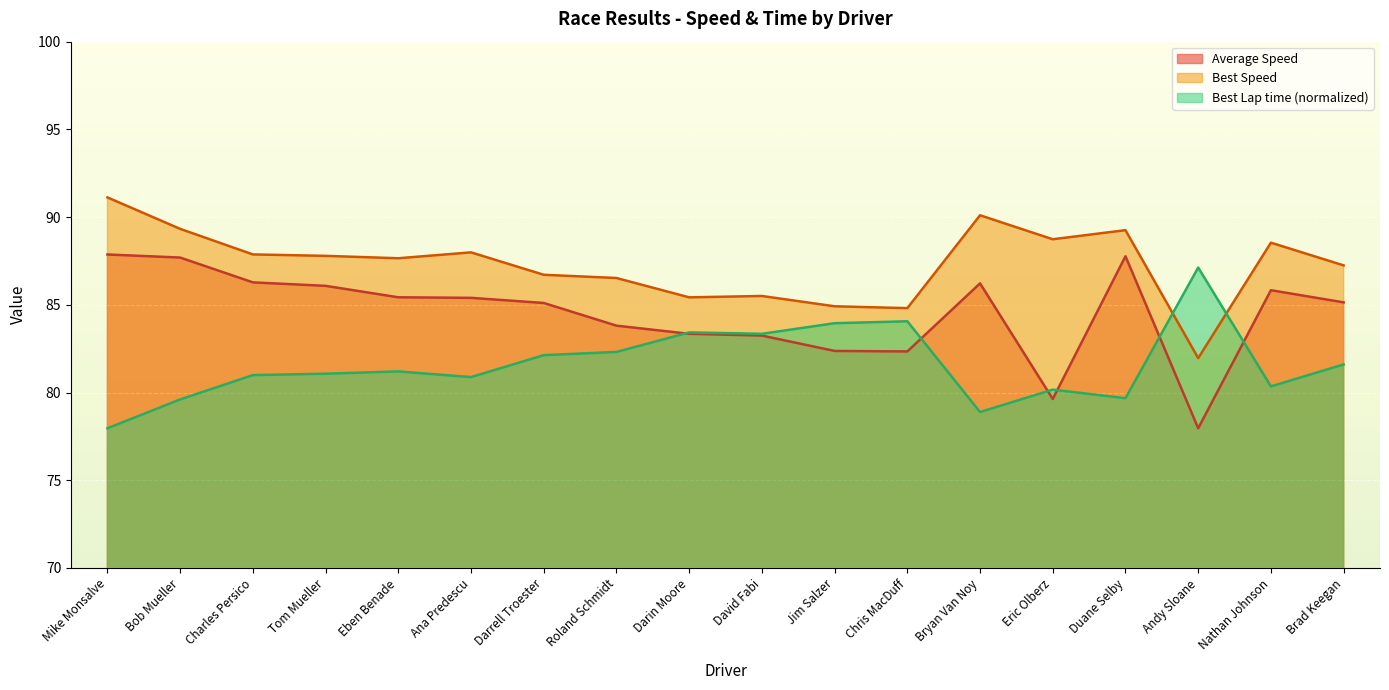

How many times do Best Lap time and Average Speed cross each other?

6